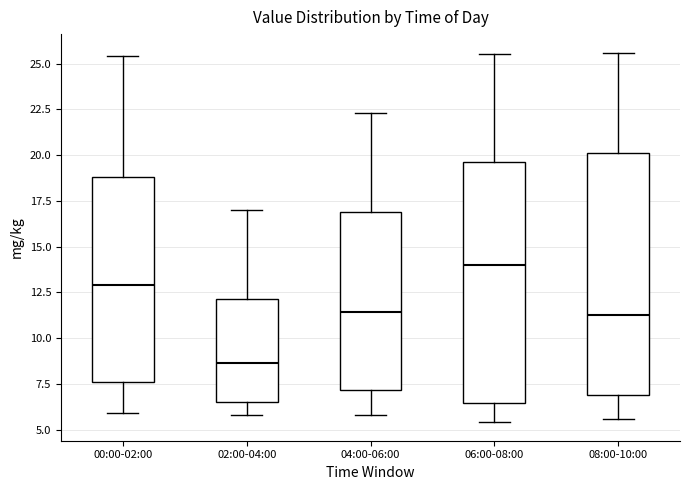

Reading left to right, transcribe this box plot: for each box, give where its median line is, the range the box spans, and where its two whiskers end, as read against the y-axis. The values are not printed on the chart, so give them approximately, as read against the axis.

00:00-02:00: median 13.0, box 7.5 to 19.0, whiskers 6.0 to 25.5
02:00-04:00: median 8.5, box 6.5 to 12.0, whiskers 6.0 to 17.0
04:00-06:00: median 11.5, box 7.0 to 17.0, whiskers 6.0 to 22.5
06:00-08:00: median 14.0, box 6.5 to 19.5, whiskers 5.5 to 25.5
08:00-10:00: median 11.5, box 7.0 to 20.0, whiskers 5.5 to 25.5